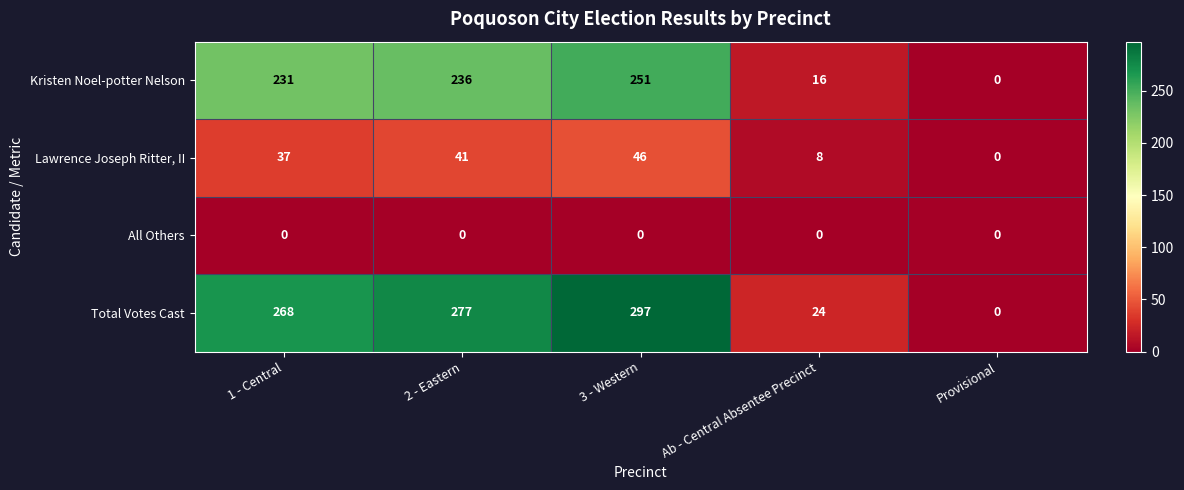

Reading left to right, transcribe all the data shown in this chart.

Kristen Noel-potter Nelson: 231	236	251	16	0
Lawrence Joseph Ritter, II: 37	41	46	8	0
All Others: 0	0	0	0	0
Total Votes Cast: 268	277	297	24	0